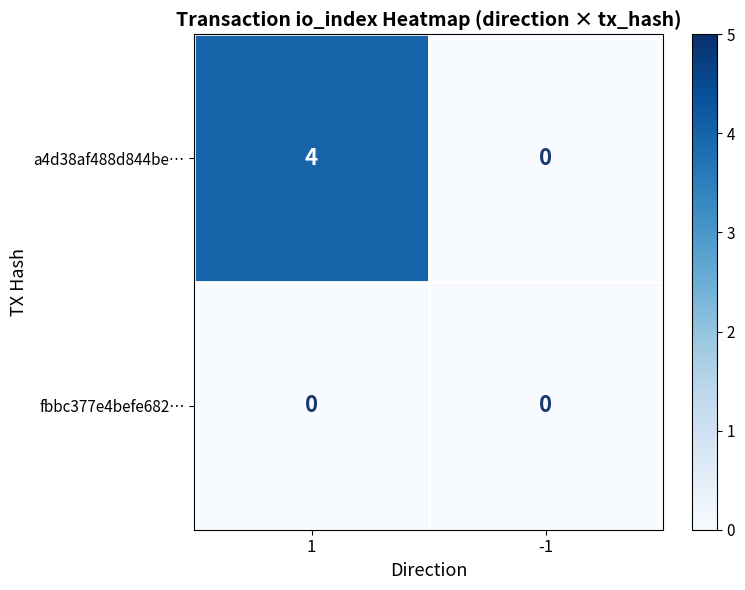

The a4d38af488d844be… series shows 3 at -1. True or false?

False